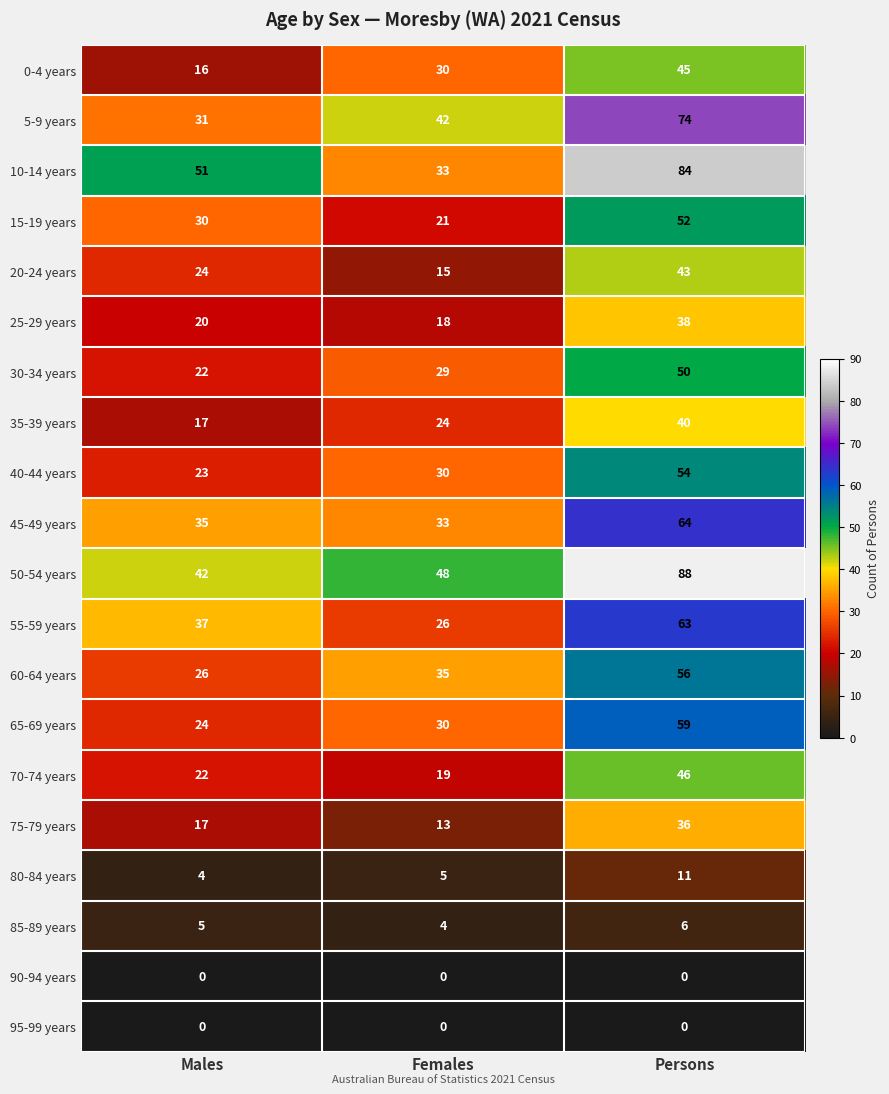

List the labels in order of 50-54 years value, smallest first.

Males, Females, Persons